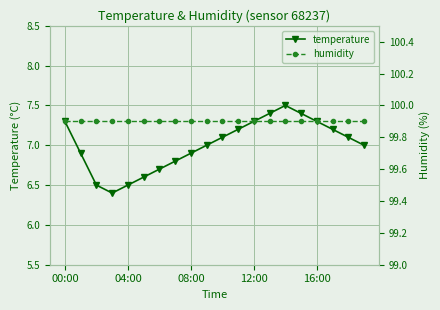

List the series in order of their overall mean, highest first.

humidity, temperature